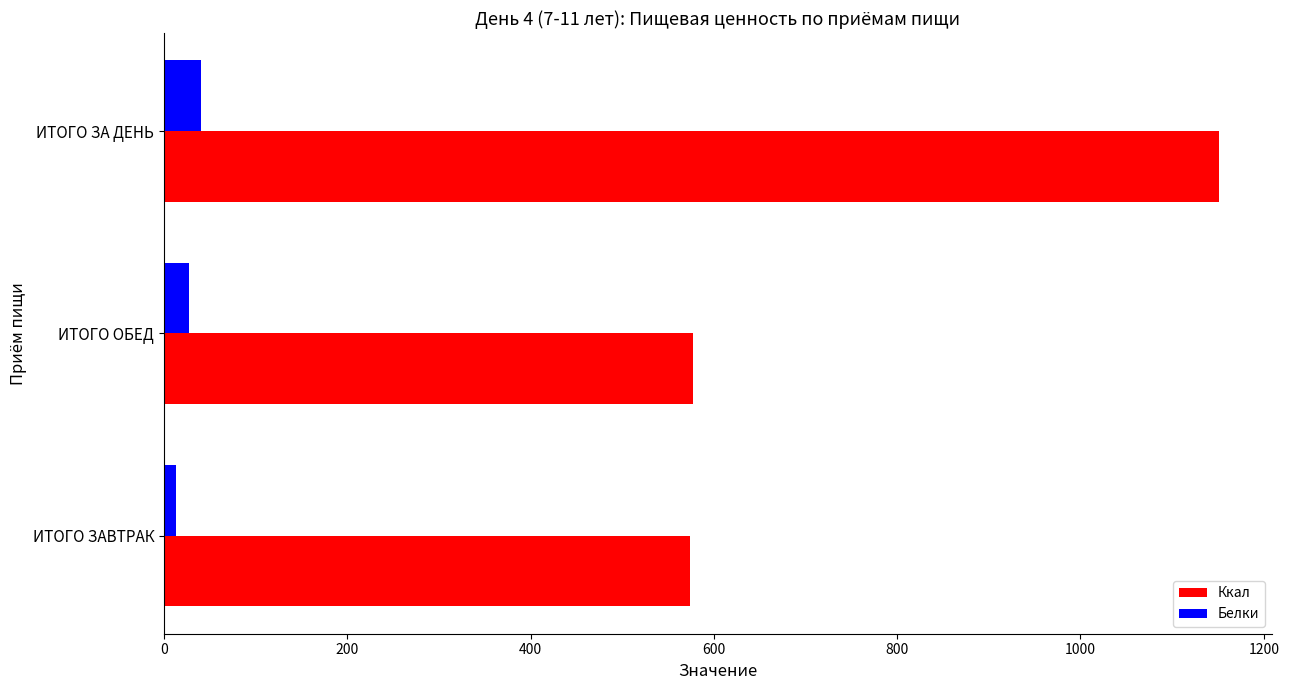

Rank the series by their maximum value, from highest to lowest.

Ккал, Белки